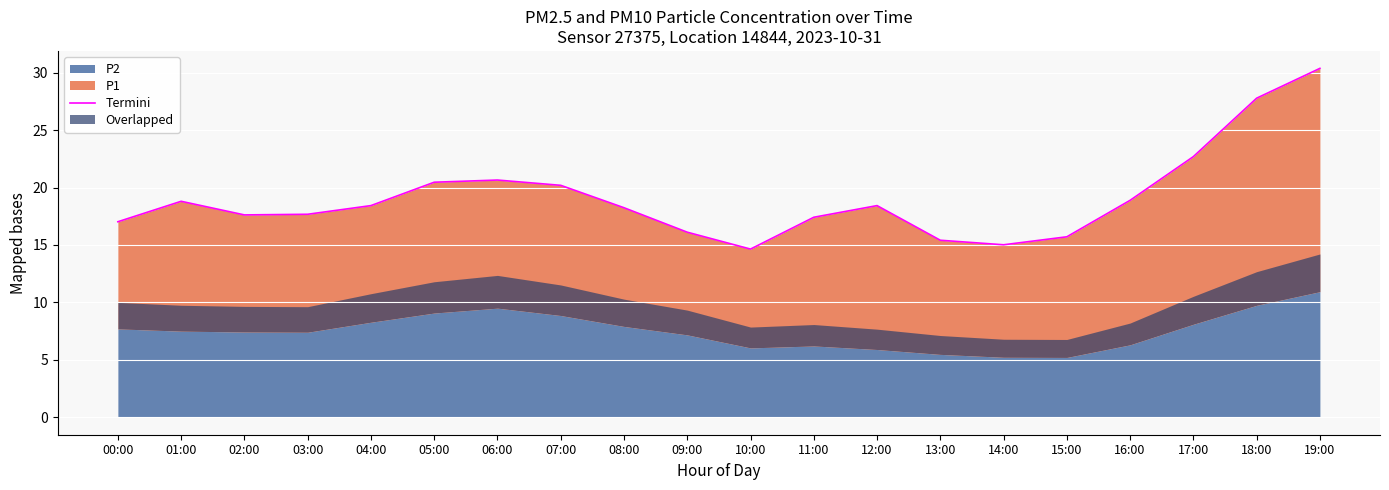

What value does the data have at 00:00?

17.0